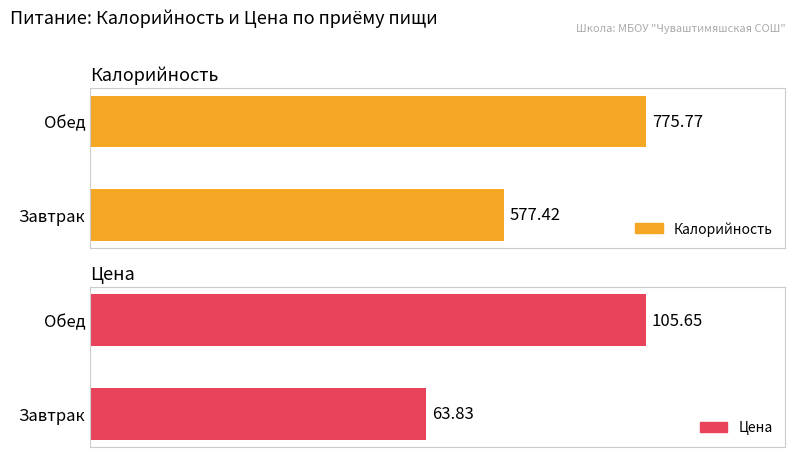

How many values in the Калорийность series exceed 775?

1